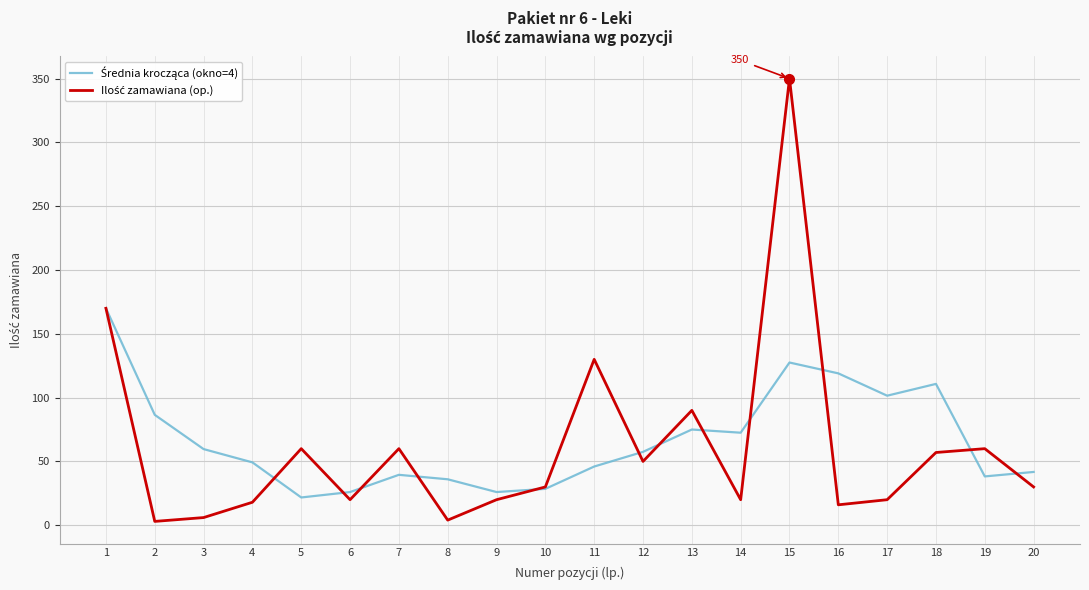

What is the total value across all series at 15?

477.5